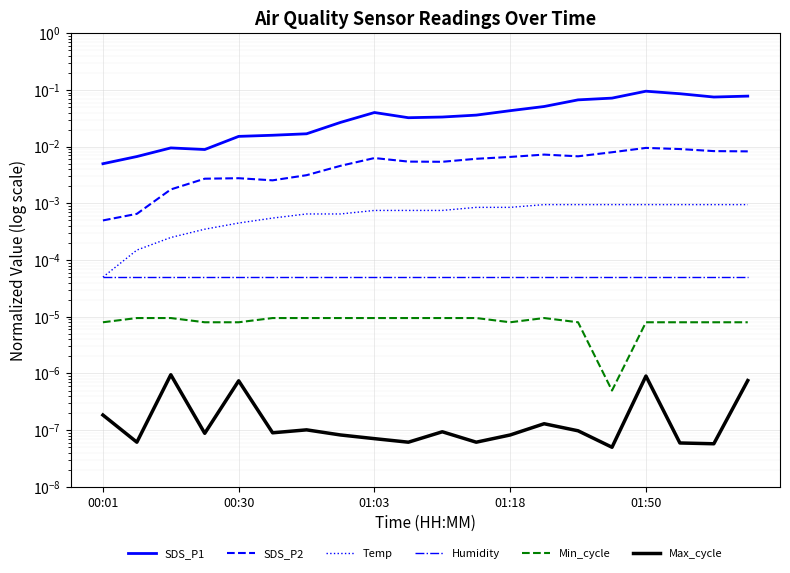

True or false: Humidity has a value of 0.0 at 11.

False